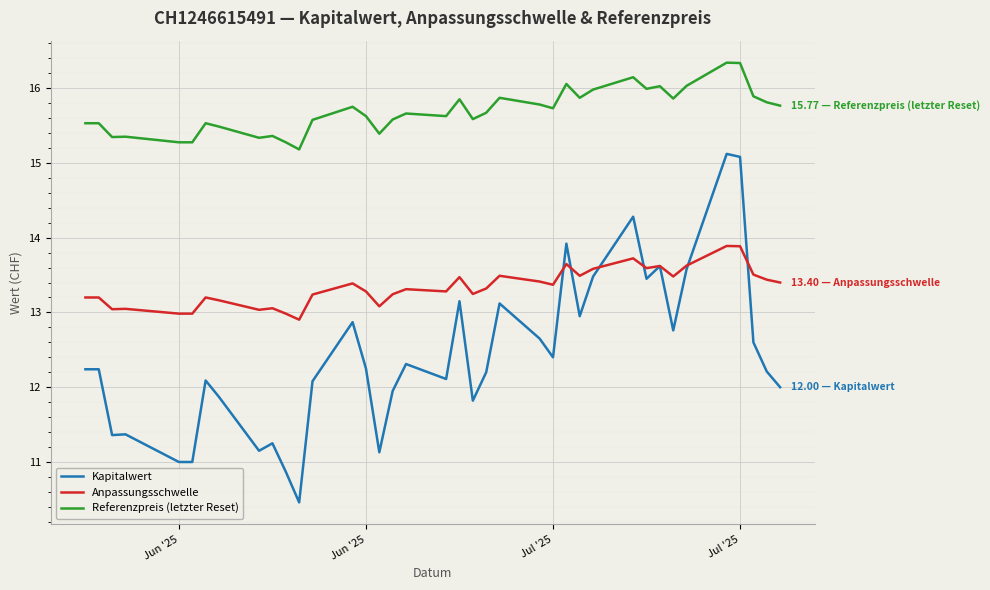

Which series has the largest total across all categories?

Referenzpreis (letzter Reset)